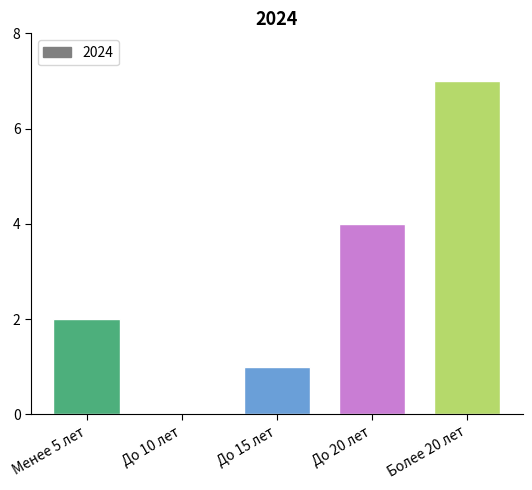

What is the maximum value shown in the chart?

7